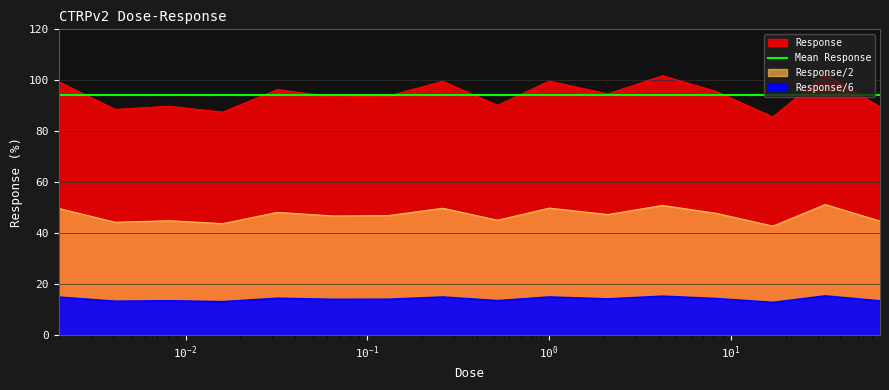

What is the value of the 13th point from the left?

95.6